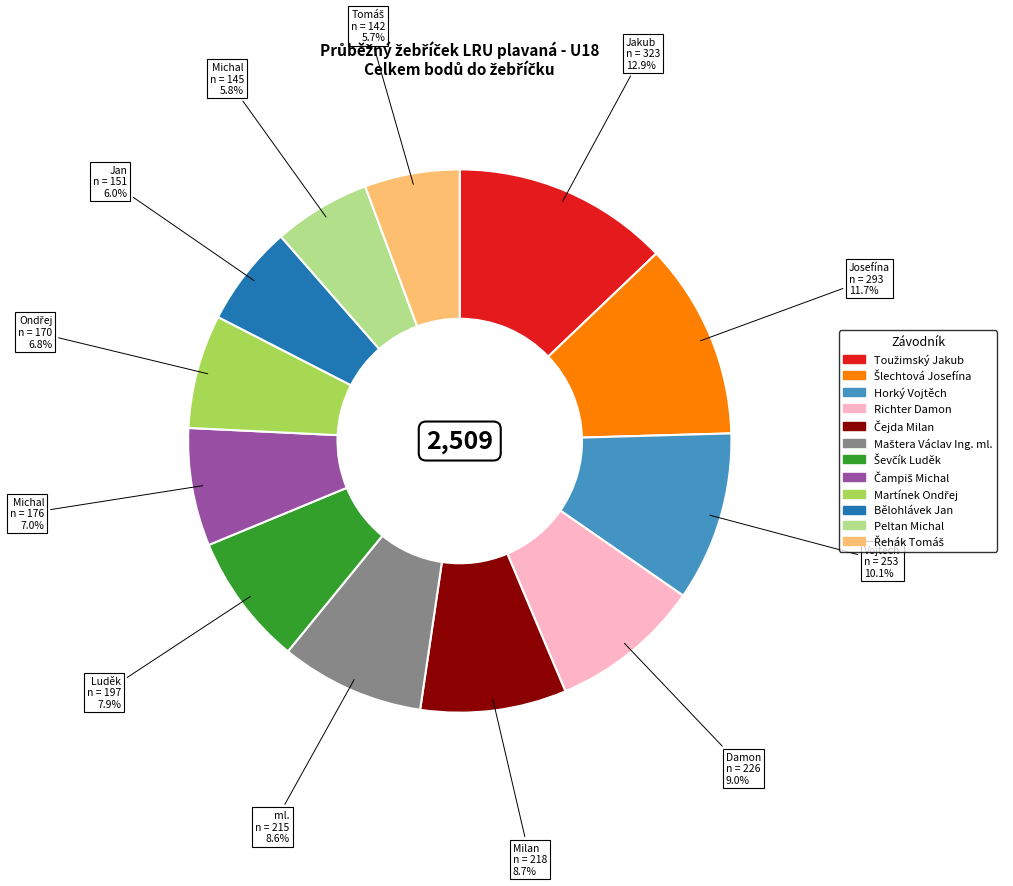

What is the total percentage of Bělohlávek Jan and Horký Vojtěch?

16.1%